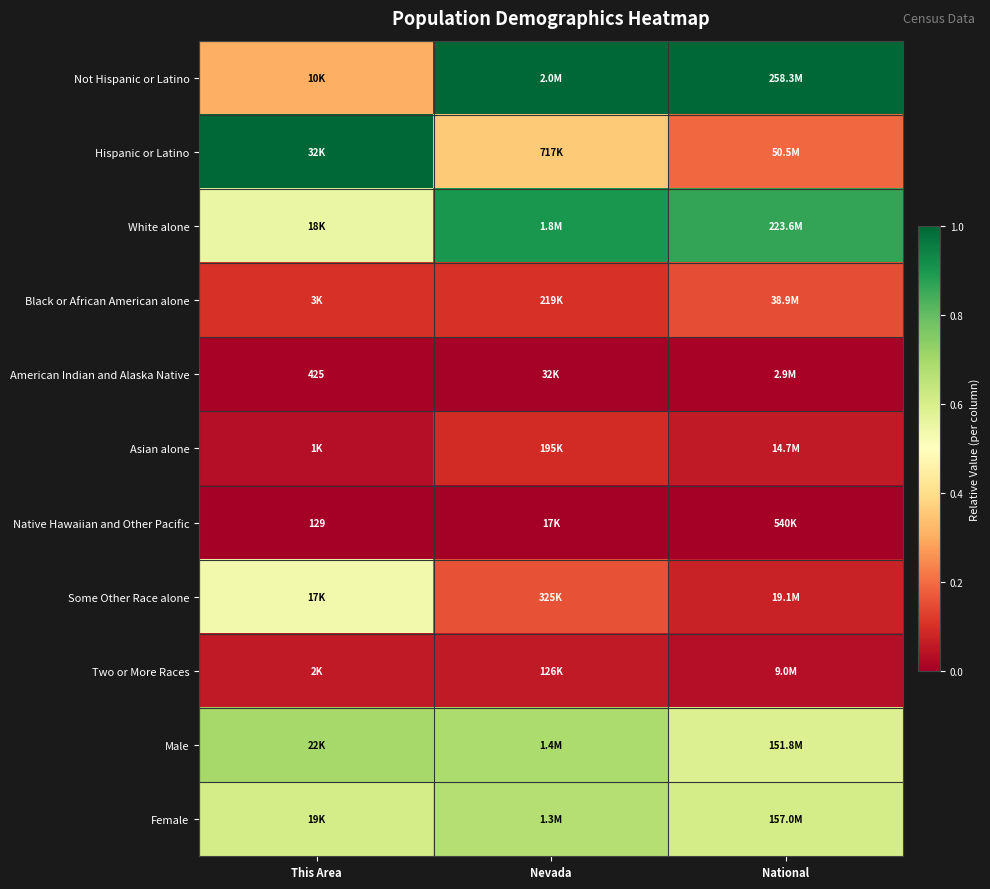

Count the number of data series in this chart.

11